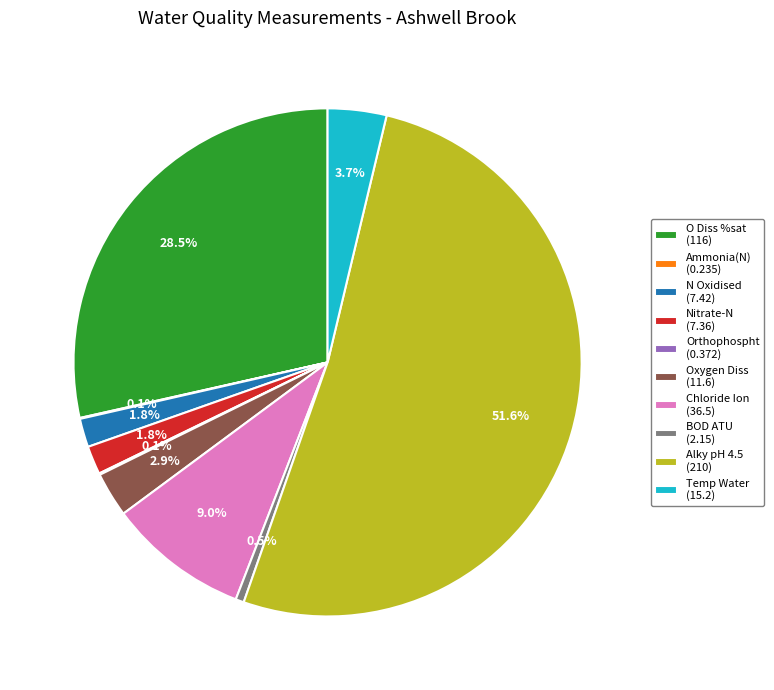

To the nearest percent, what percentage of the pie is Chloride Ion?

9%